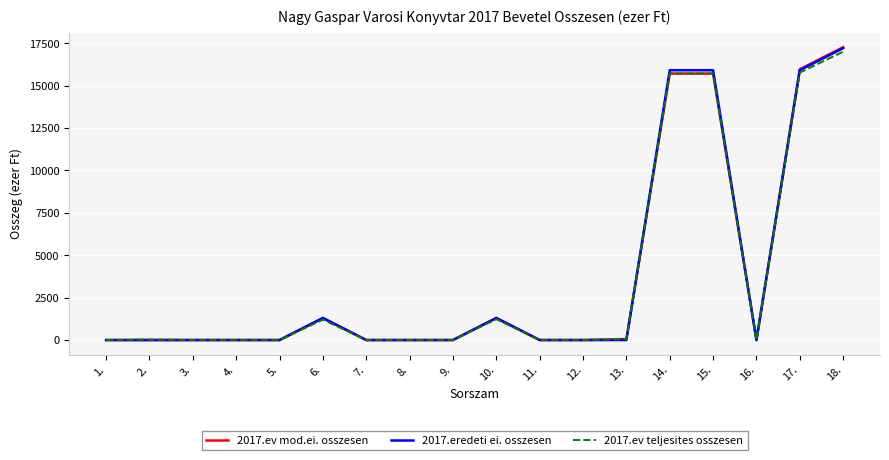

Which label corresponds to the largest value in the chart?

18.